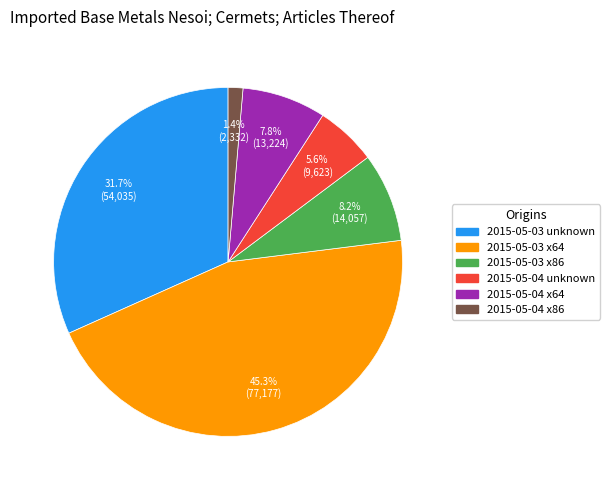

To the nearest percent, what percentage of the pie is 2015-05-04 x86?

1%